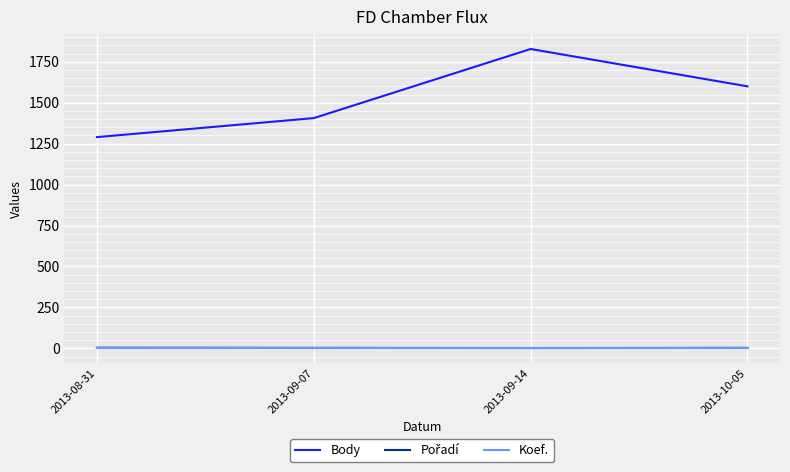

At which label does Body reach its peak?

2013-09-14